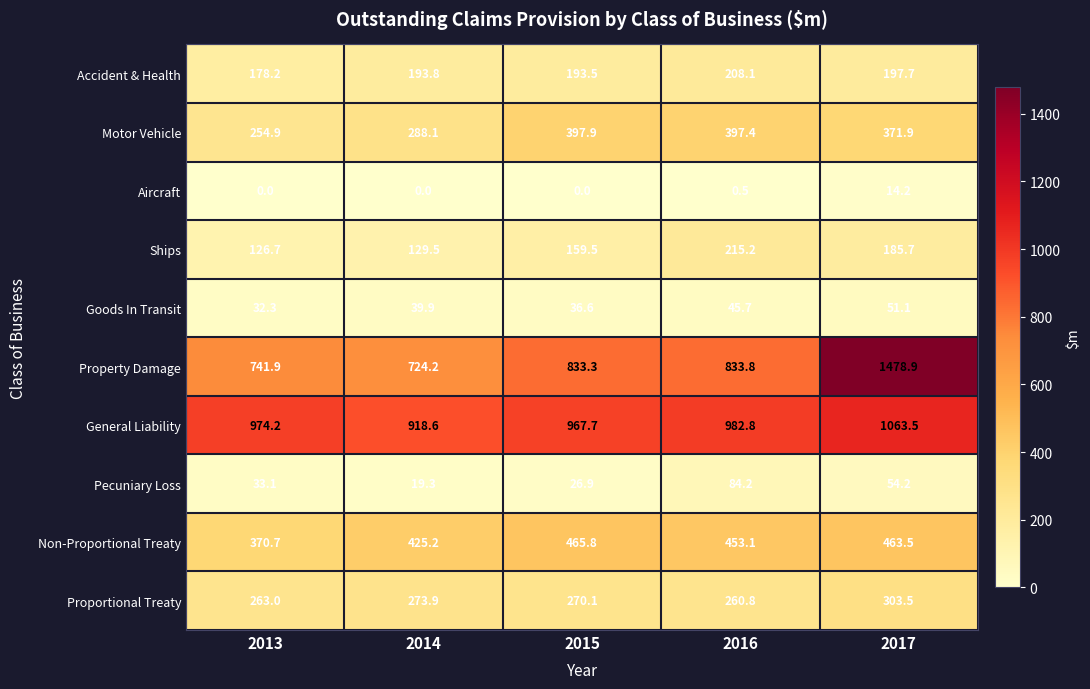

At which category is the sum across all series the highest?

2017